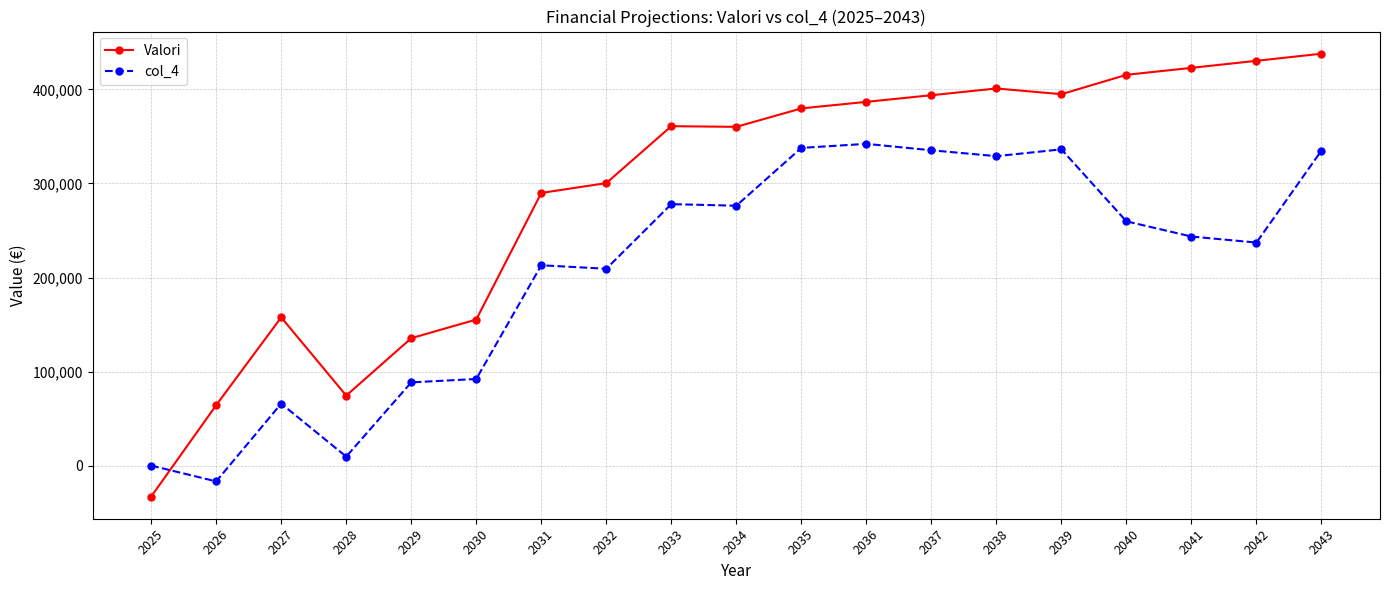

Which category has the lowest value in the Valori series?

2025